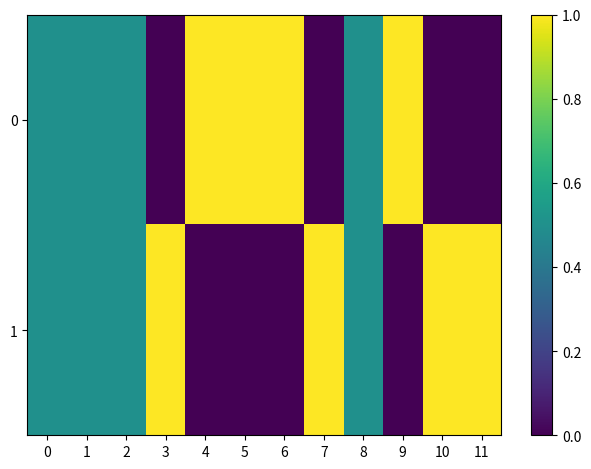

Which series has the largest range (max minus min)?

row_0